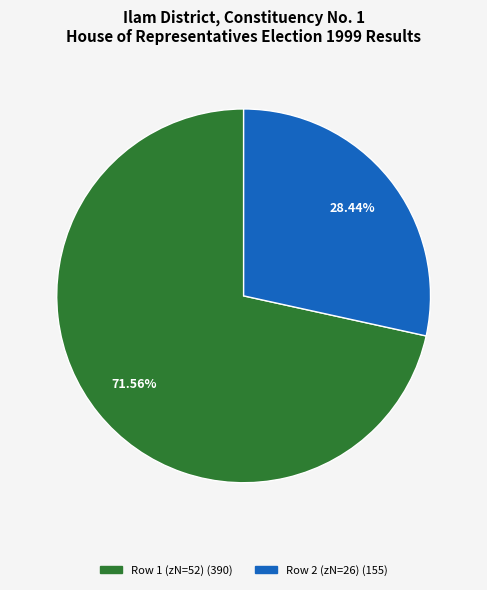

Is there any slice that represents more than half of the pie?

Yes